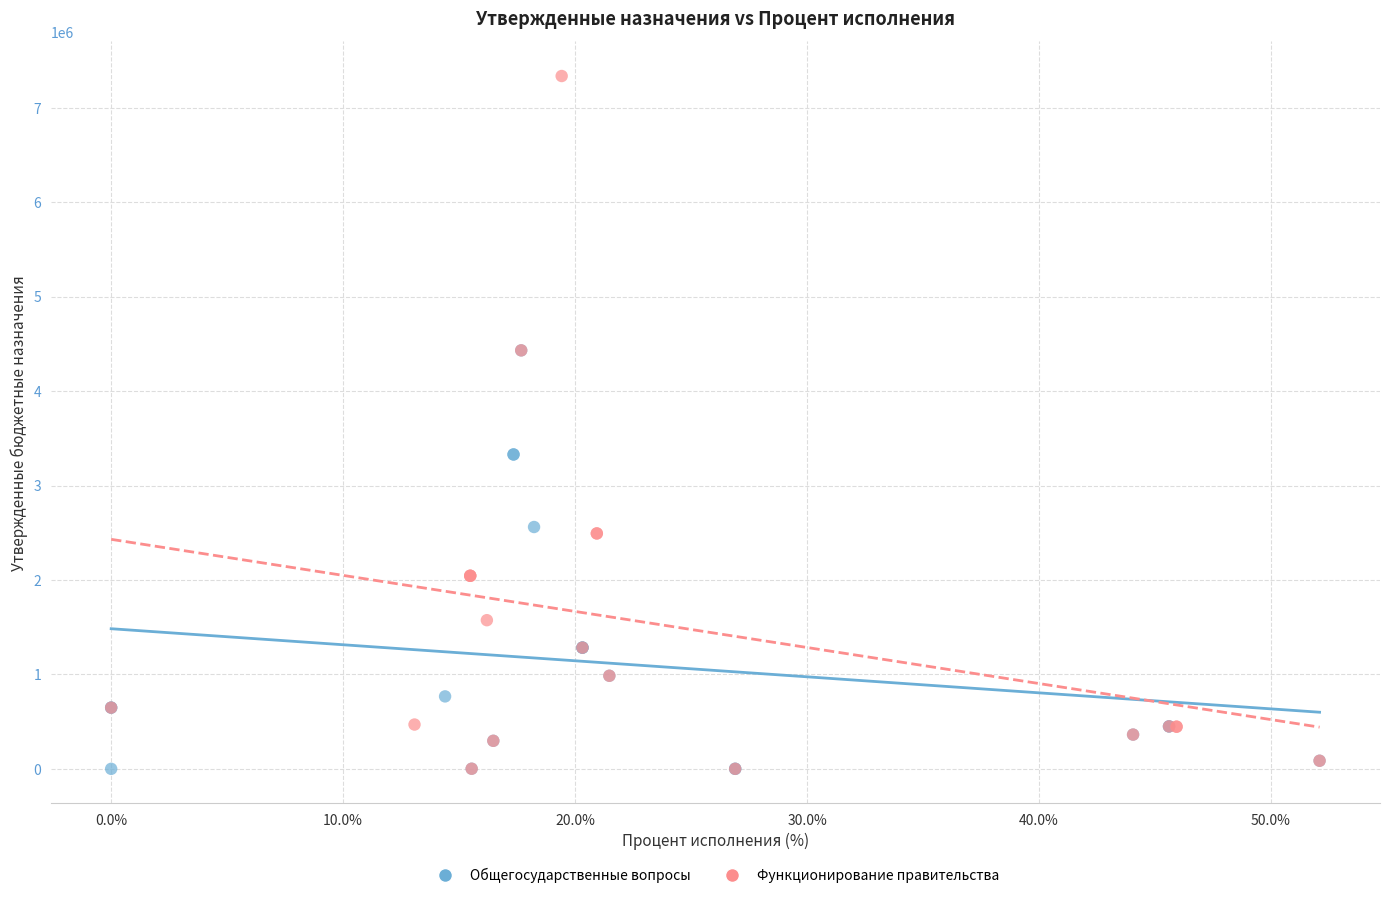

Which series contains the highest Y value?

Функционирование правительства